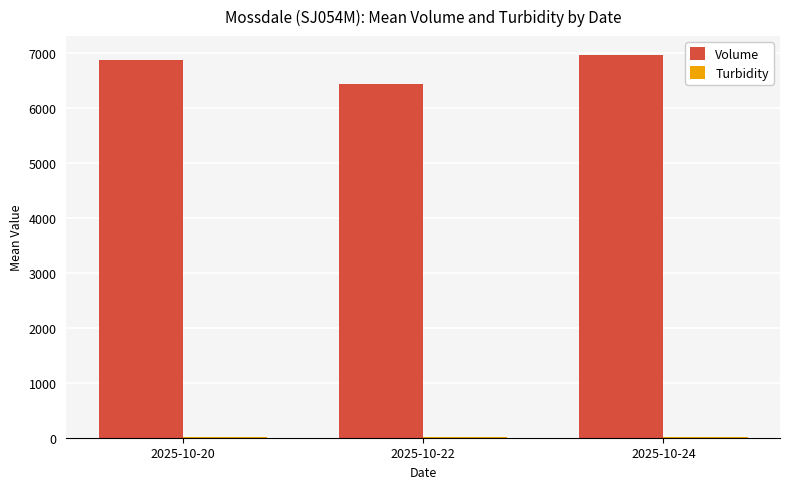

Which series has the largest total across all categories?

Volume